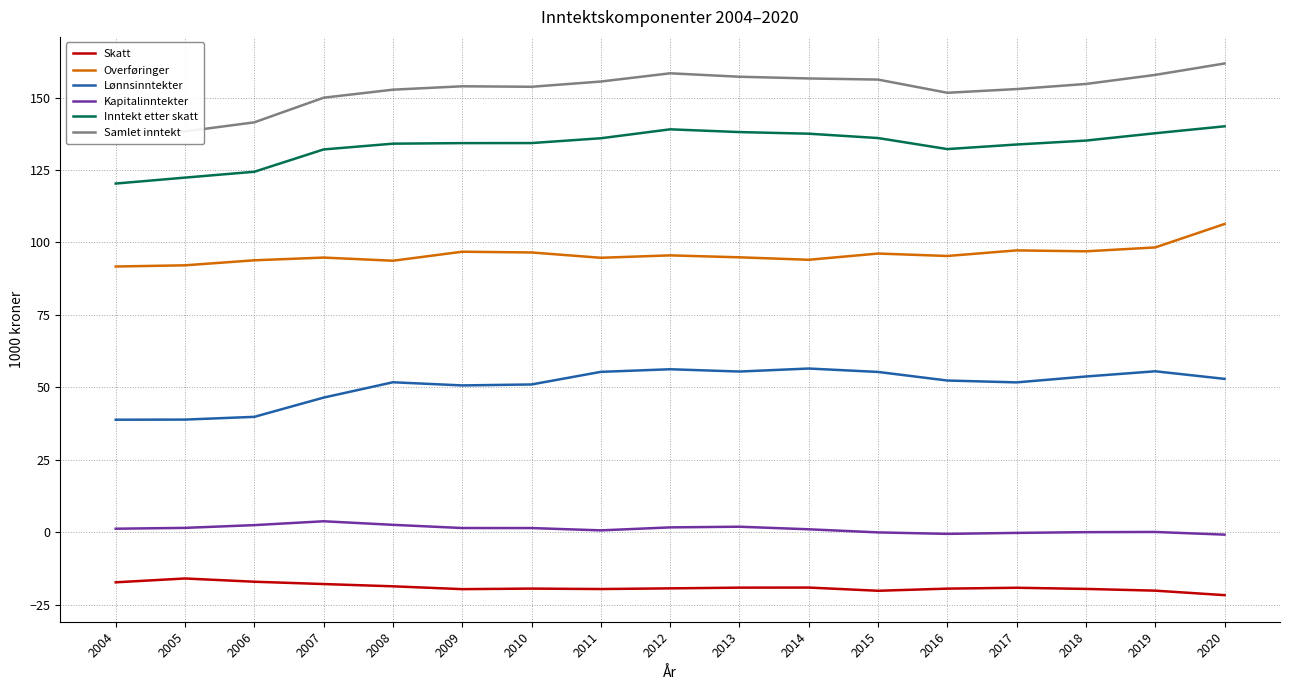

What is the spread (max minus min) of values at 2019?

177.9